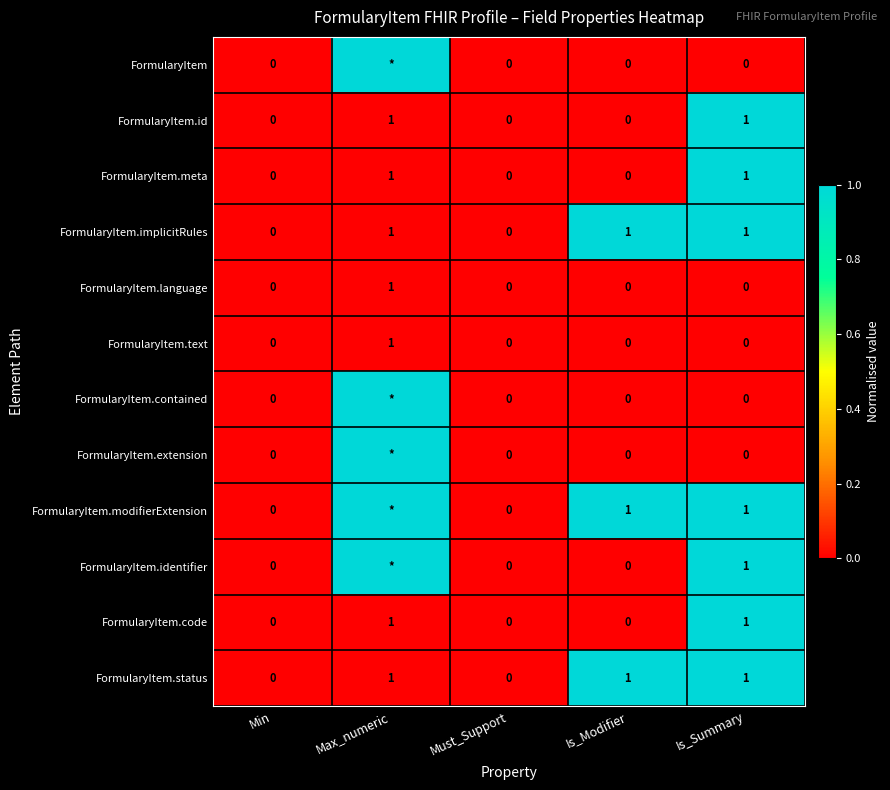

The value of FormularyItem.implicitRules at Must_Support is 0. True or false?

True